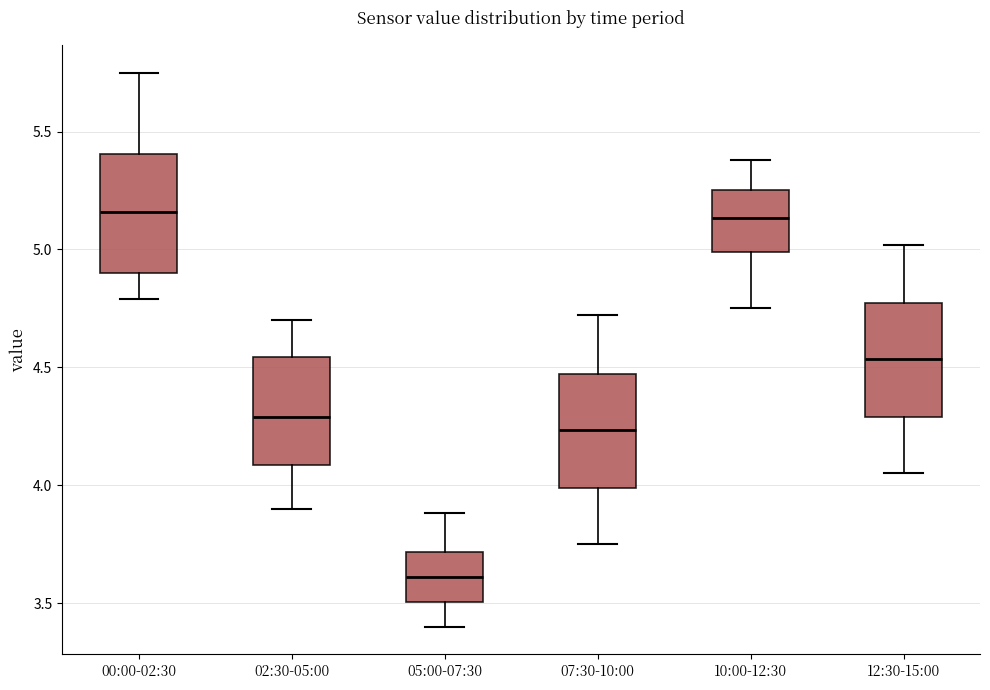

Where does the lower whisker of the box for 07:30-10:00 end on the y-axis? The values are not printed on the chart, so give them approximately, as read against the axis.

3.75